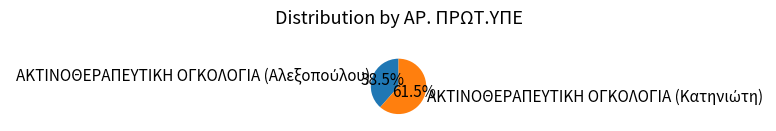

Is there a majority slice in this chart?

Yes